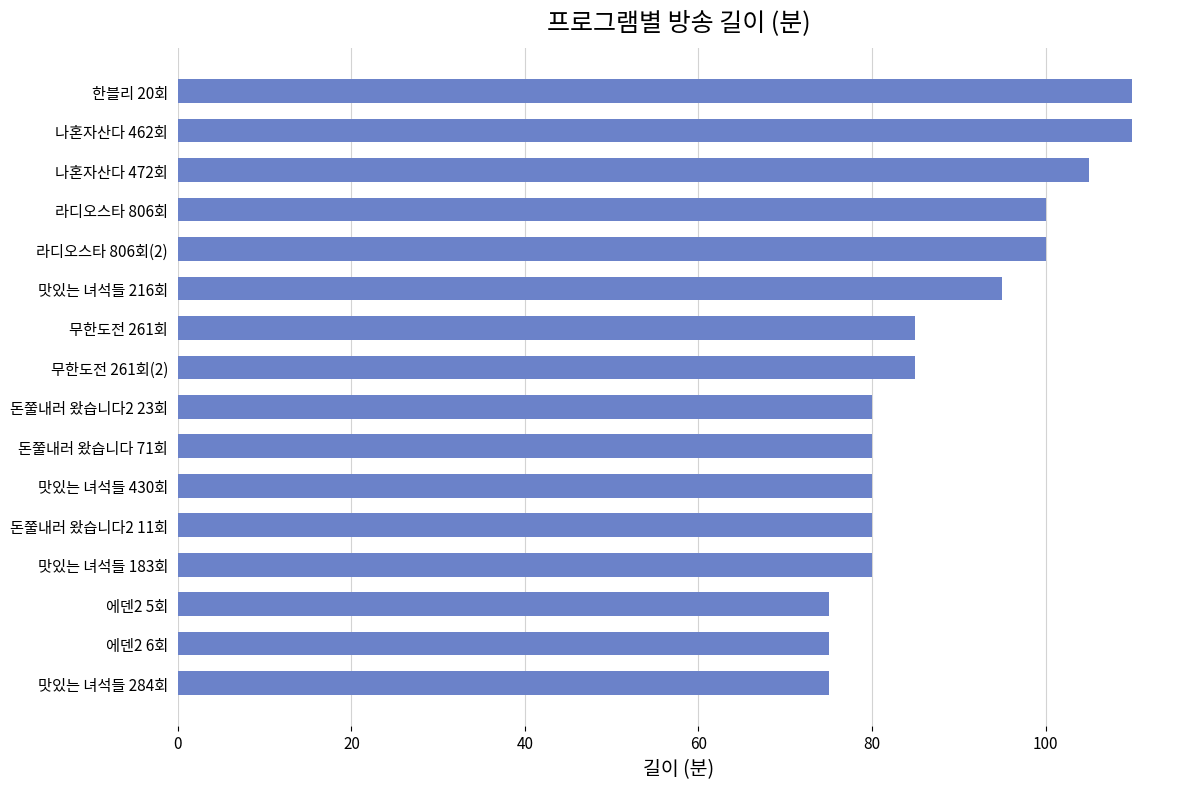

How many bars are there in total?

16